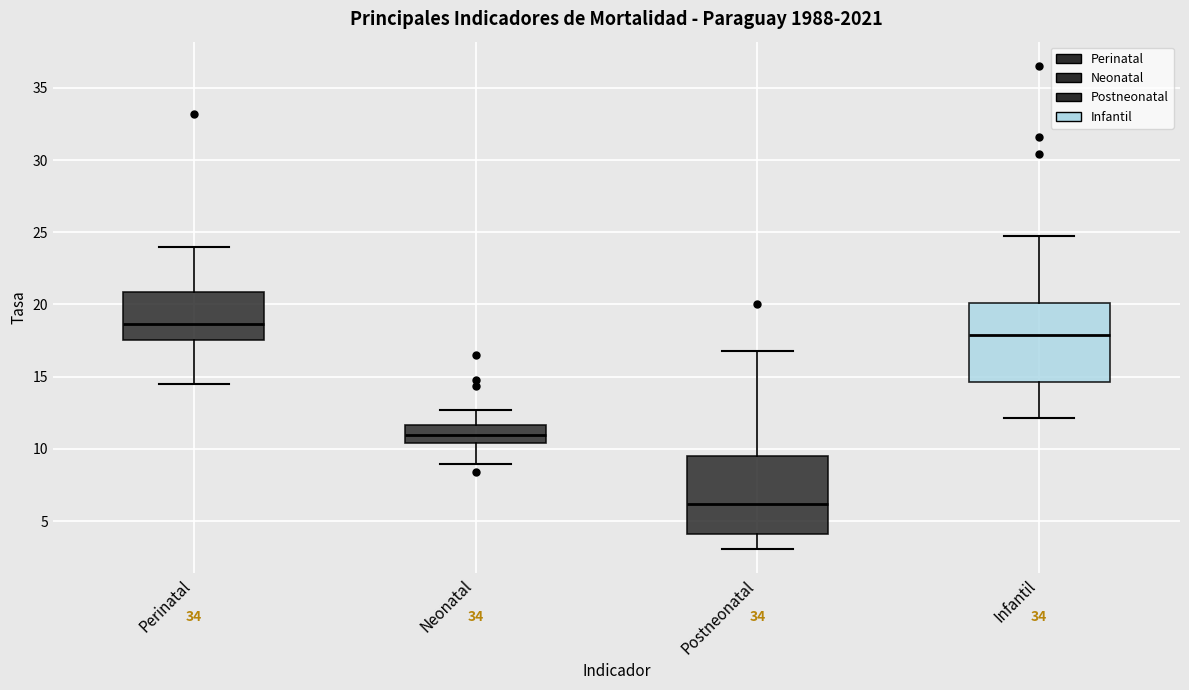

Reading left to right, read every box against the y-axis: the position of its median line, the range the box covers, and the ends of its whiskers. The values are not printed on the chart, so give them approximately, as read against the axis.

Perinatal: median 18.5, box 17.5 to 21.0, whiskers 14.5 to 24.0
Neonatal: median 11.0, box 10.5 to 11.5, whiskers 9.0 to 12.5
Postneonatal: median 6.0, box 4.0 to 9.5, whiskers 3.0 to 17.0
Infantil: median 18.0, box 14.5 to 20.0, whiskers 12.0 to 25.0